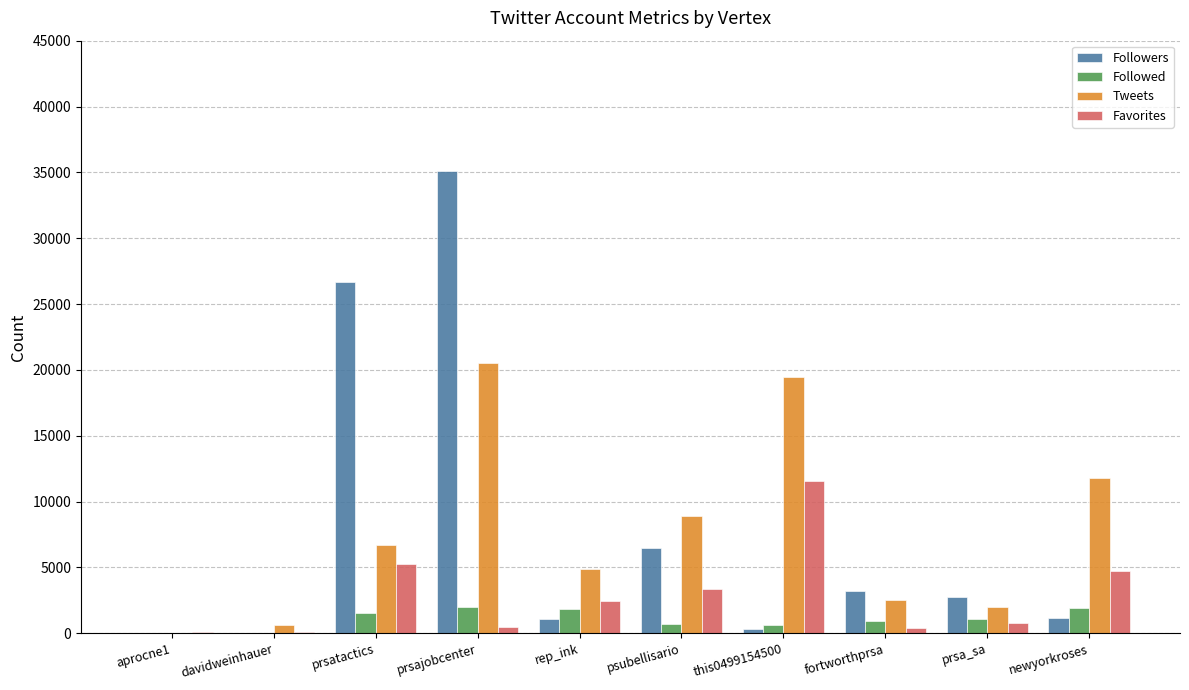

Is the value of Followed at davidweinhauer greater than the value of Favorites at this0499154500?

No